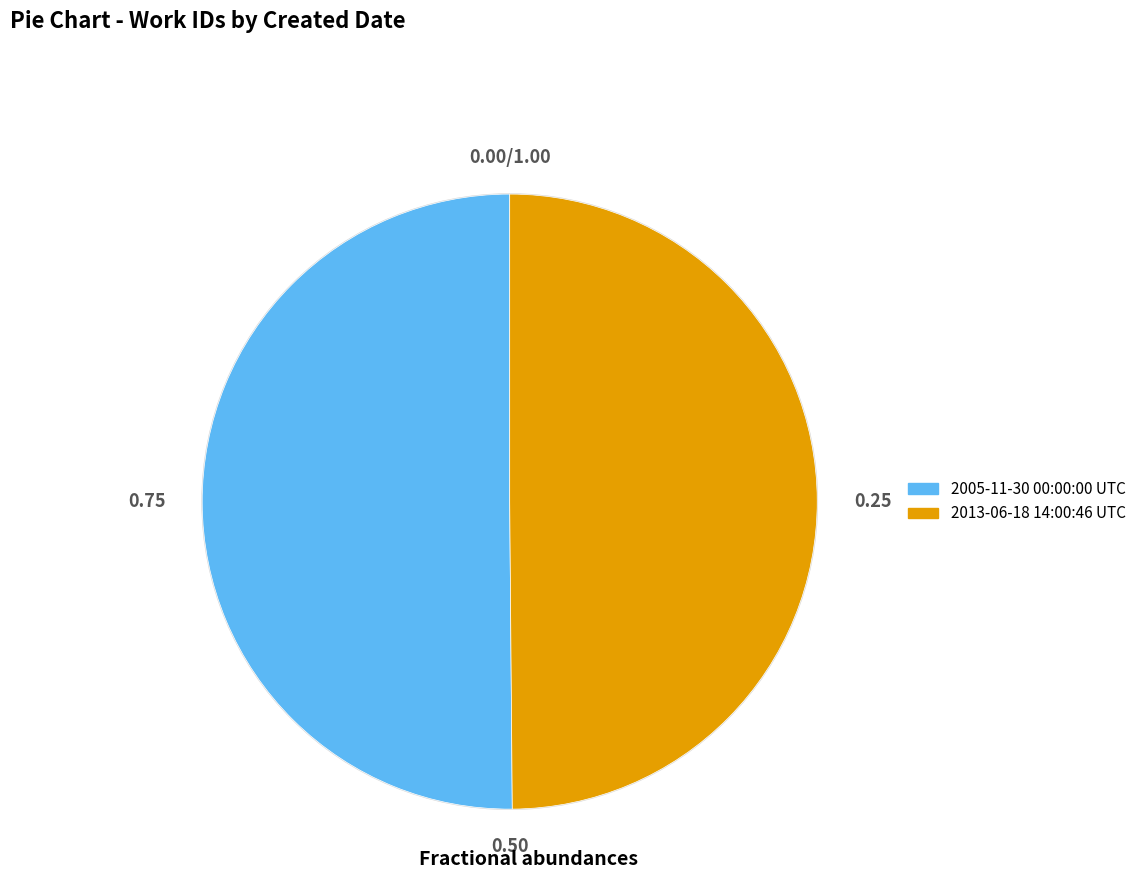

Combined, do 2005-11-30 00:00:00 UTC and 2013-06-18 14:00:46 UTC account for over 50%?

Yes